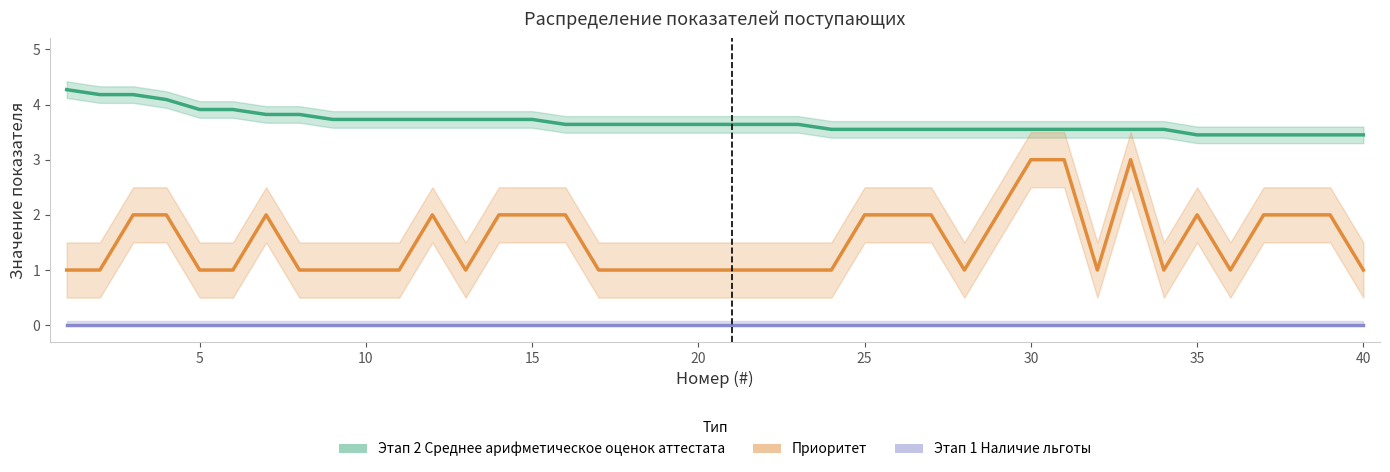

What is the sum of all Приоритет values?

61.0